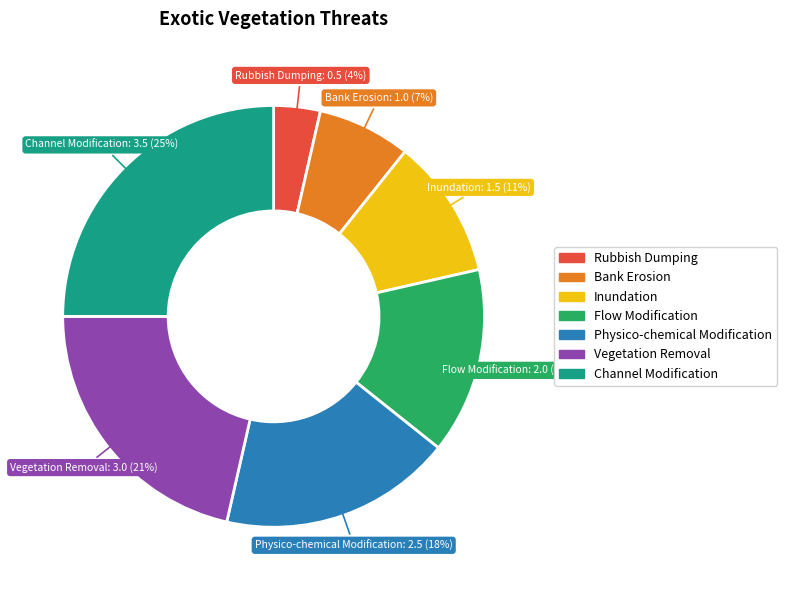

Between Flow Modification and Bank Erosion, which is larger?

Flow Modification